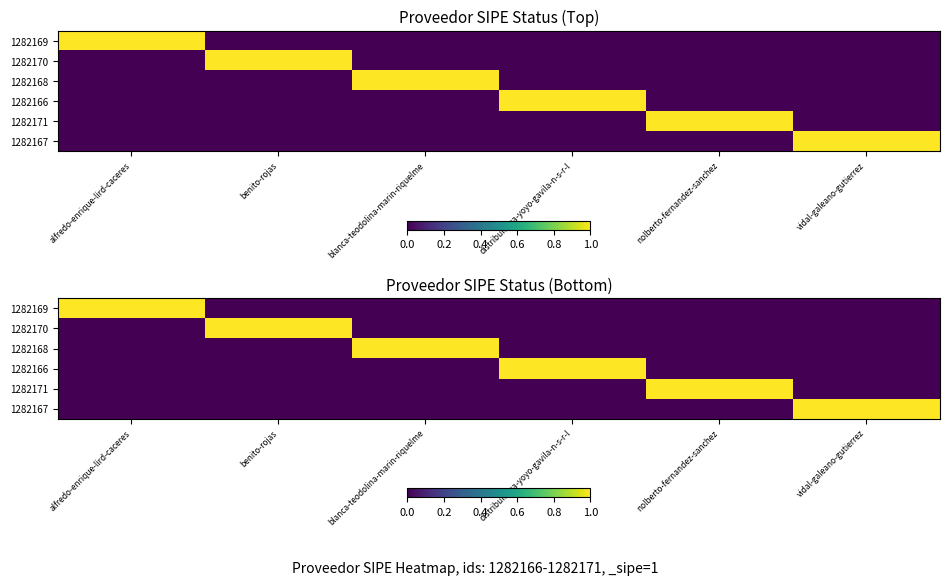

The value of 1282171 at blanca-teodolina-marin-riquelme is -1. True or false?

False